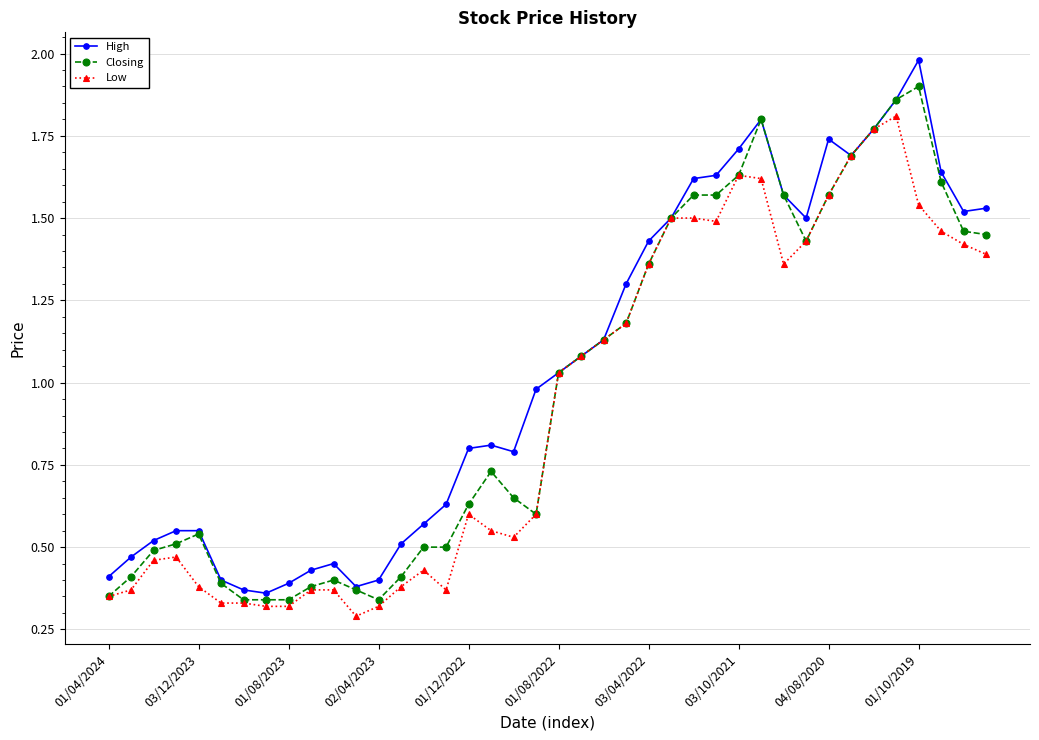

How many lines are shown in the chart?

3